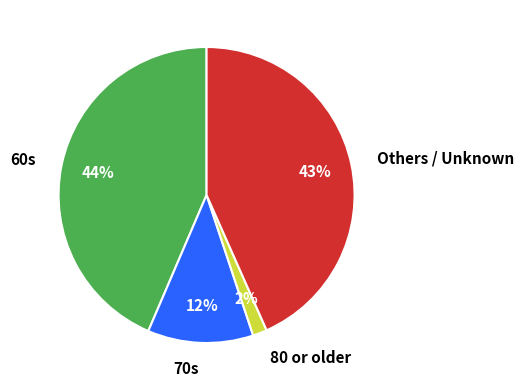

Do 70s and 80 or older together represent more than half of the pie?

No